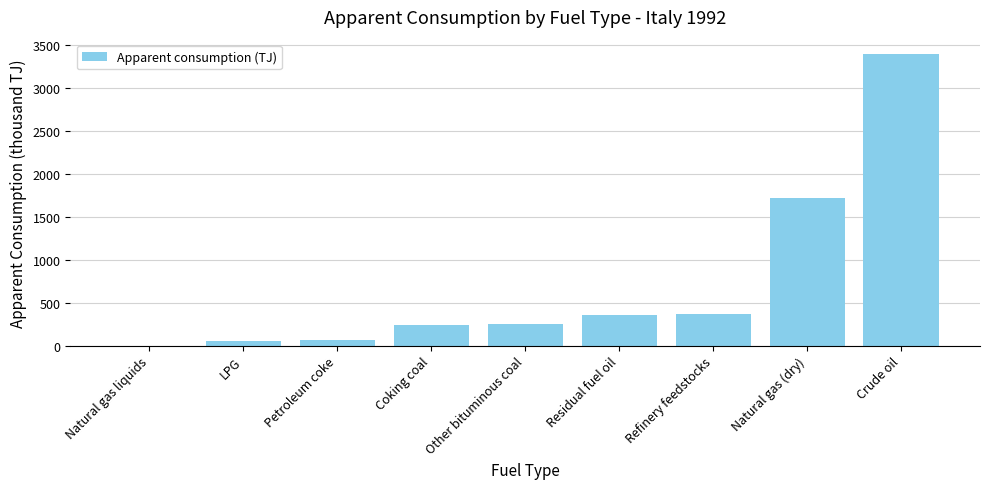

What is the sum of all values?

6444.5